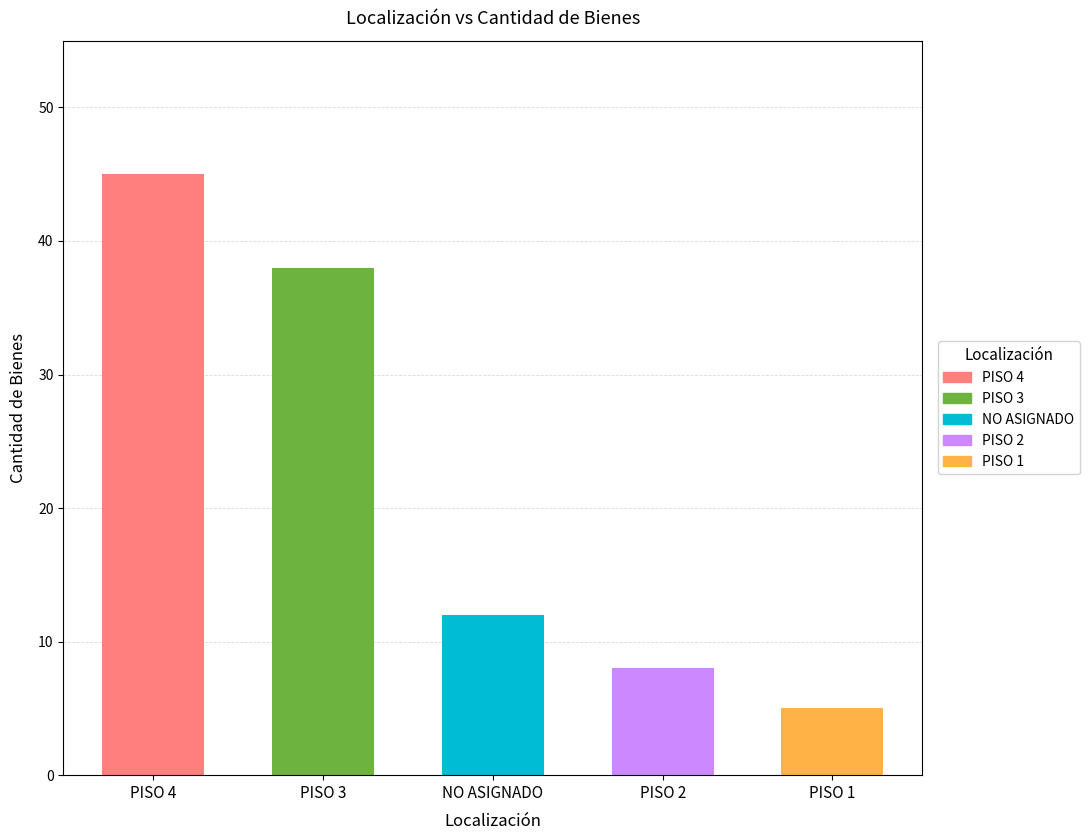

The value at PISO 2 is 5. True or false?

False